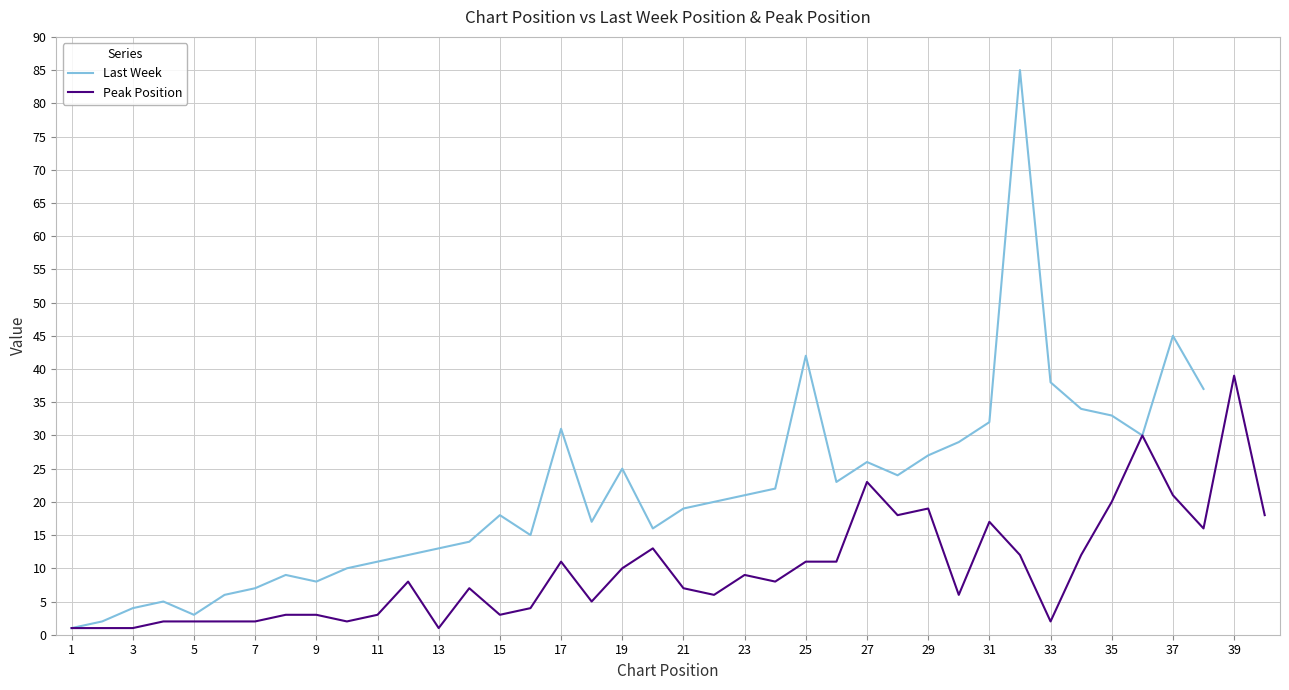

The value of Peak Position at 37 is 12. True or false?

False